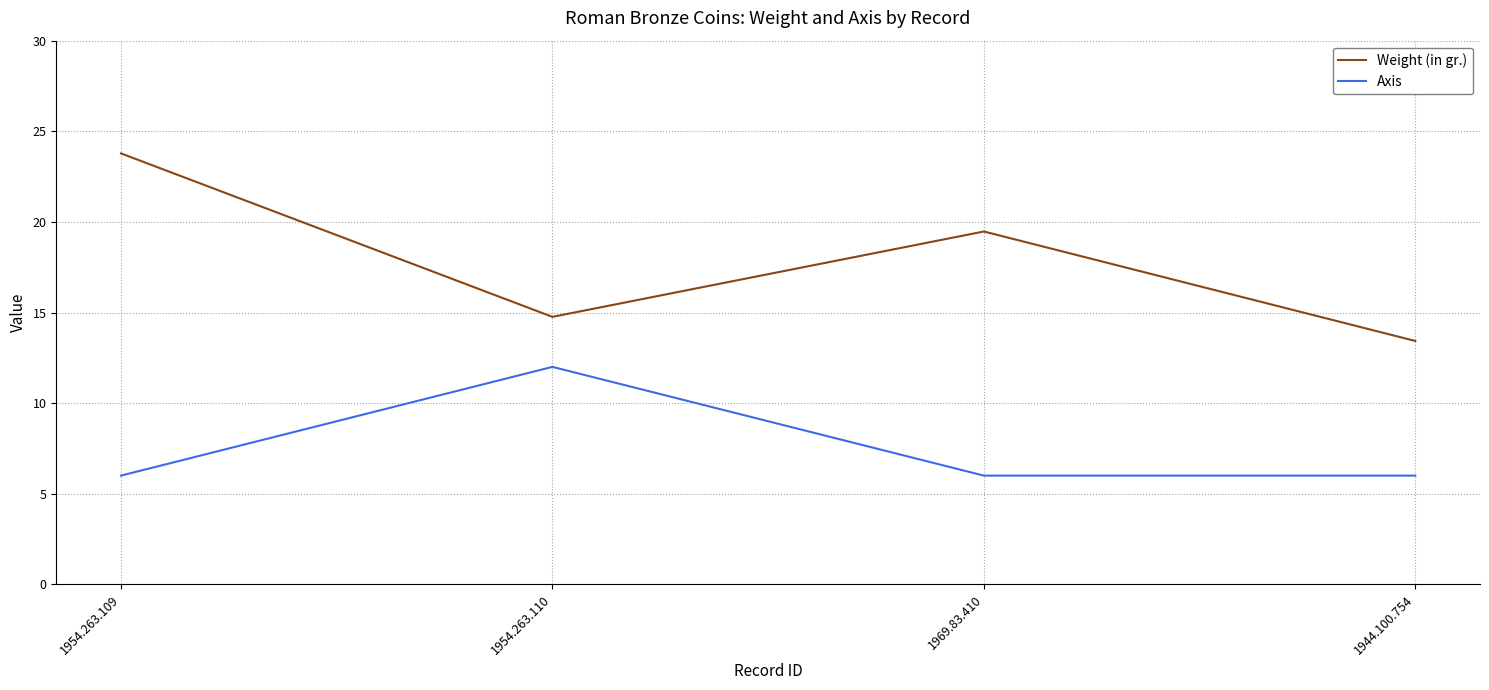

How many interior local valleys does the Weight (in gr.) series have?

1